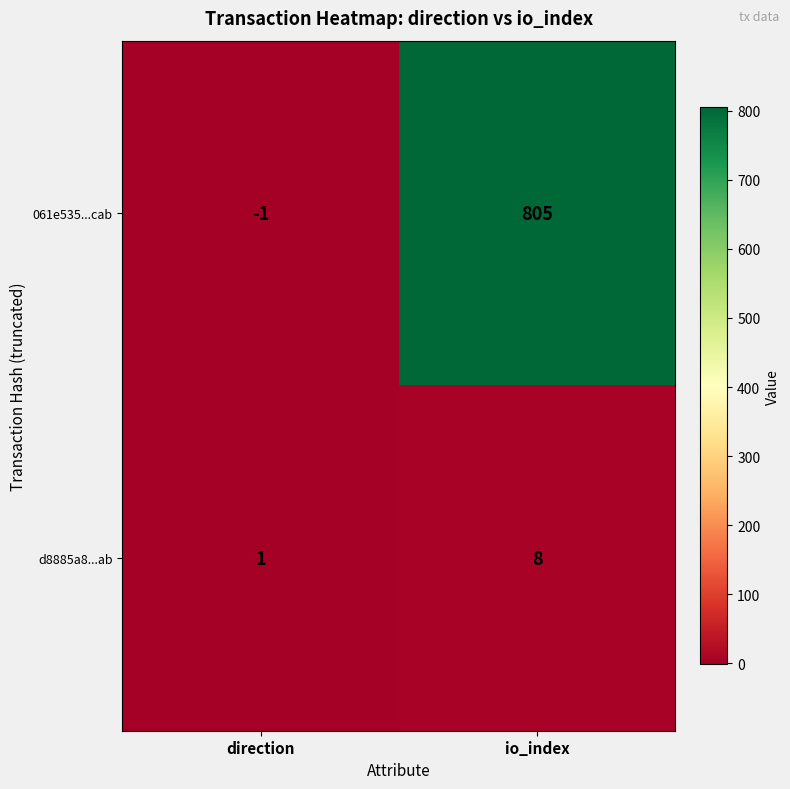

What is the difference between the d8885a8...ab values at io_index and direction?

7